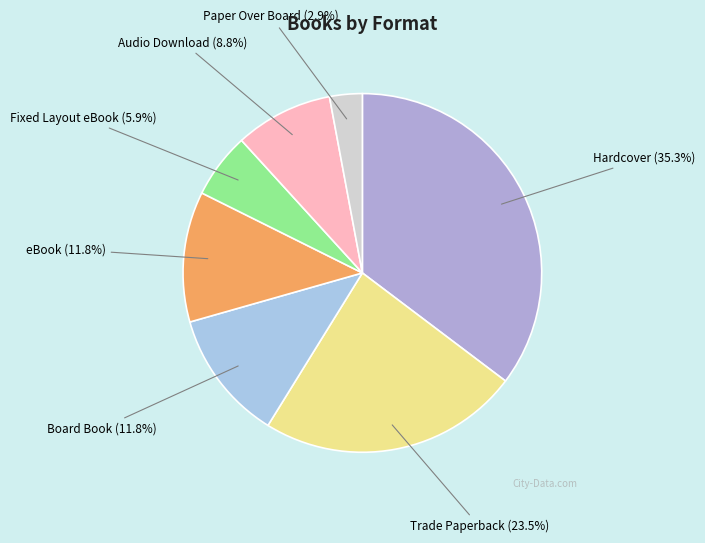

Is the sum of Hardcover and eBook greater than half?

No